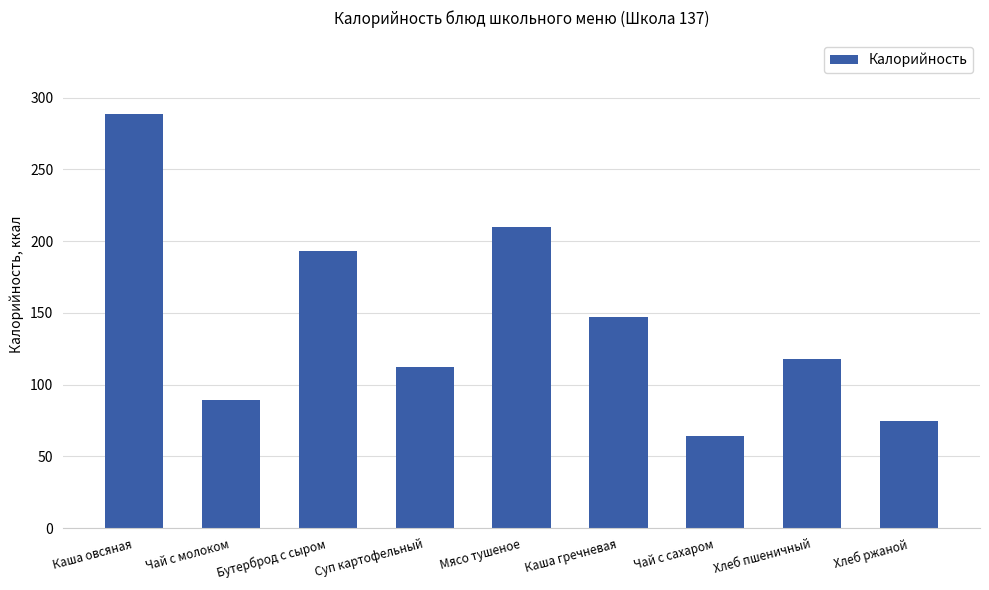

Approximately how many times larger is the value at Суп картофельный compared to Каша гречневая?

0.8